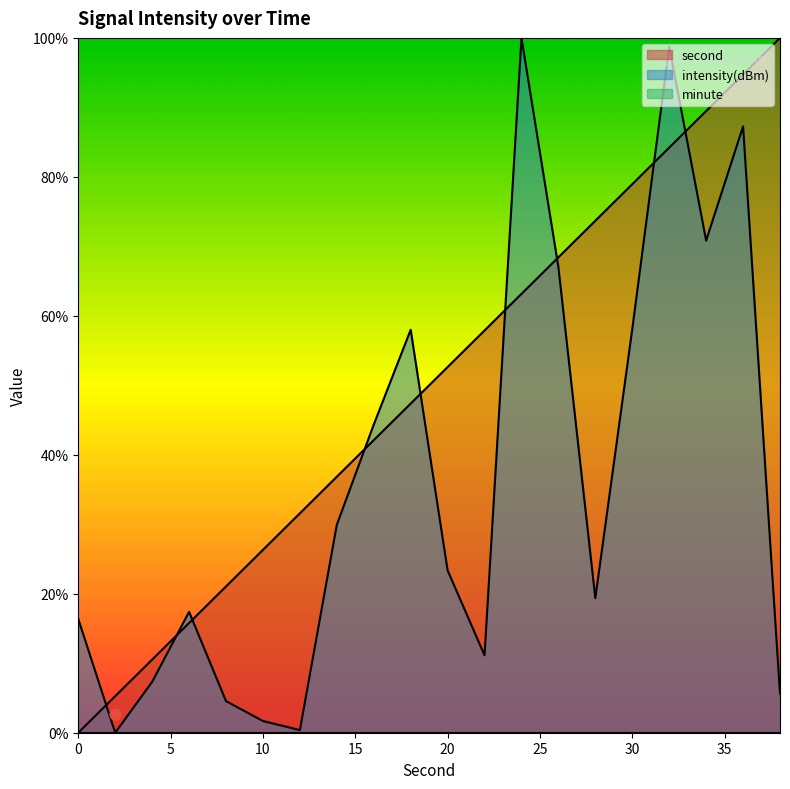

Which series reaches the minimum Y coordinate?

second